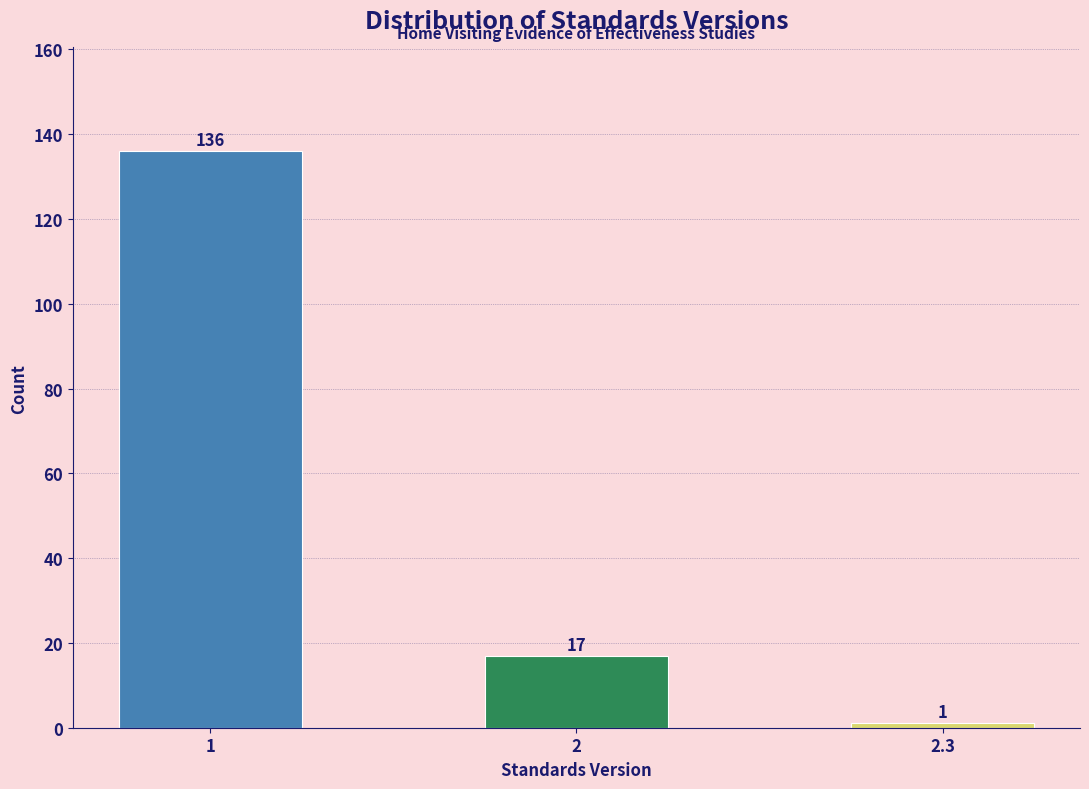

Reading left to right, extract all data points from this chart.

136	17	1